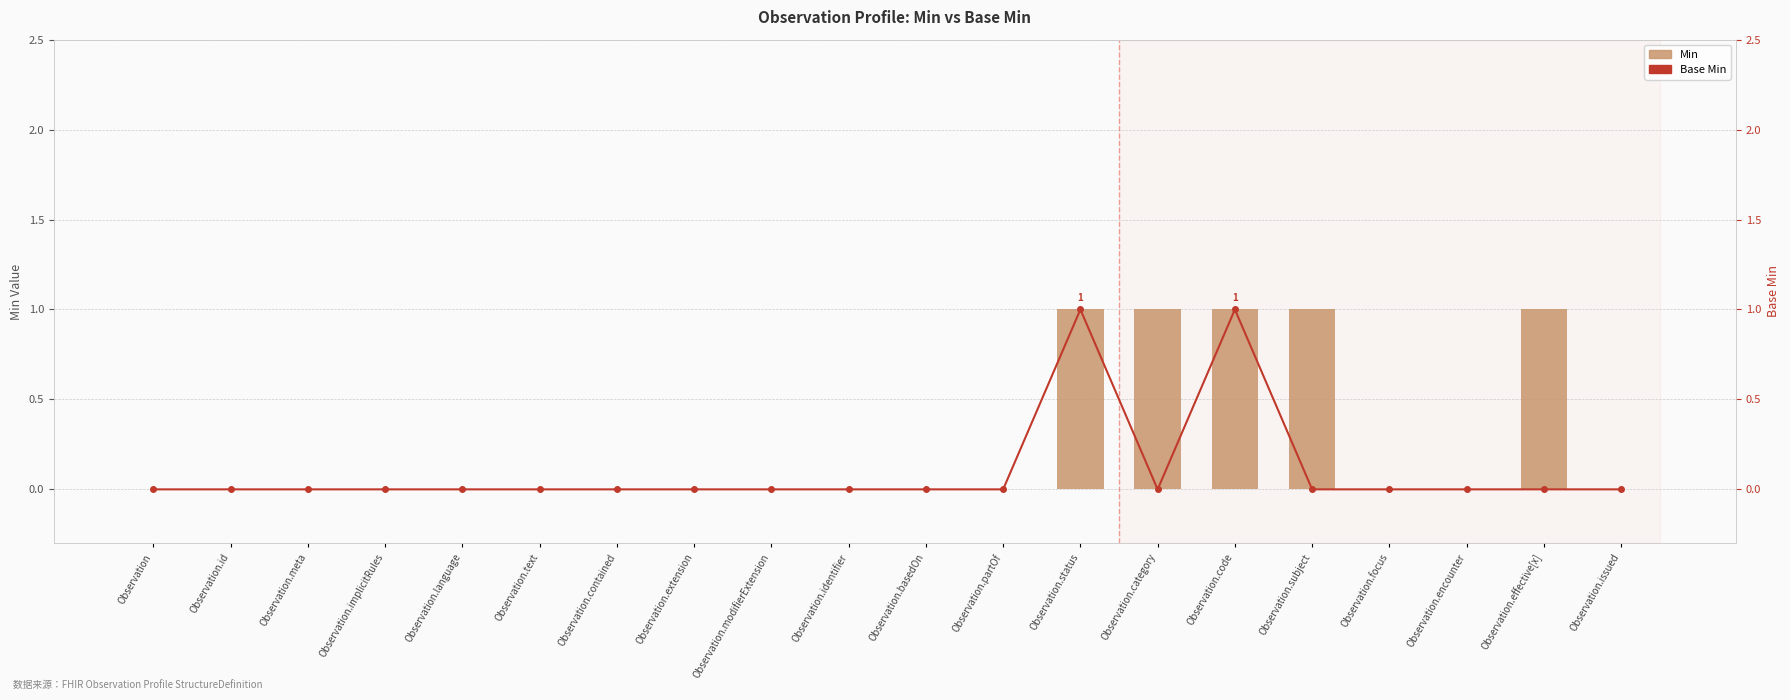

What are all the series names shown in the legend?

Min, Base Min